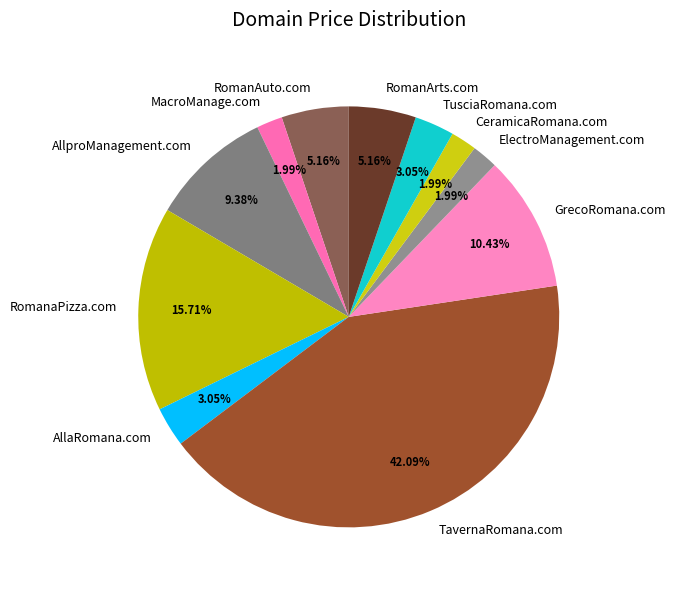

What percentage do TavernaRomana.com and ElectroManagement.com together represent?

44.1%